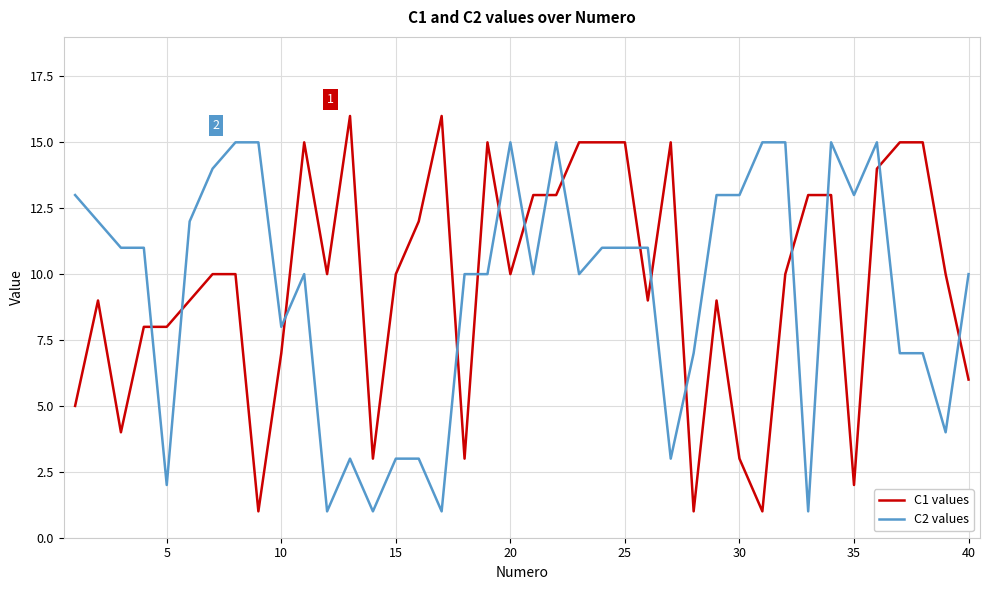

List the series in order of their peak value, highest first.

C1 values, C2 values